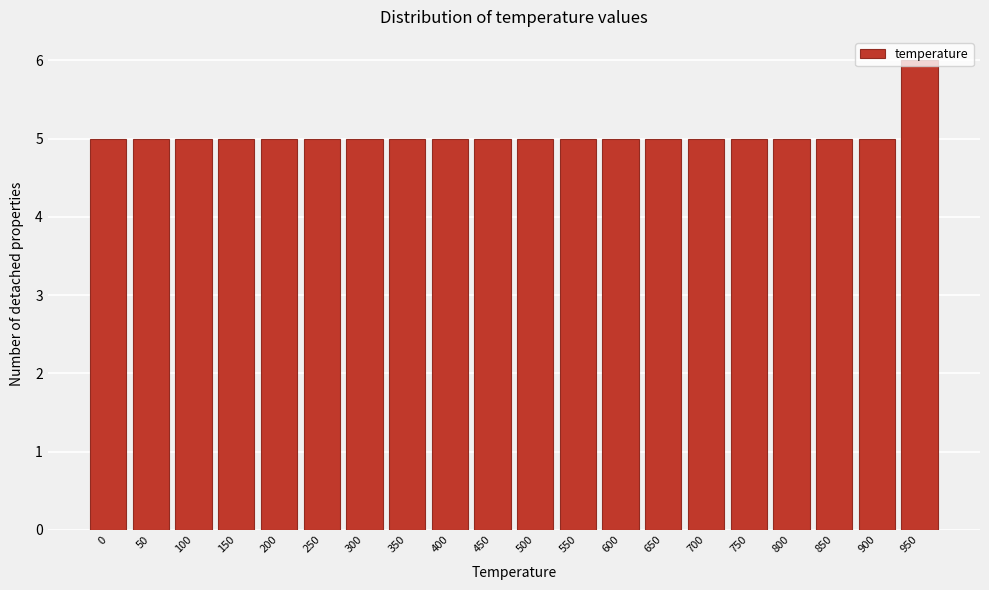

What is the ratio of the value at 450 to the value at 650?

1.0